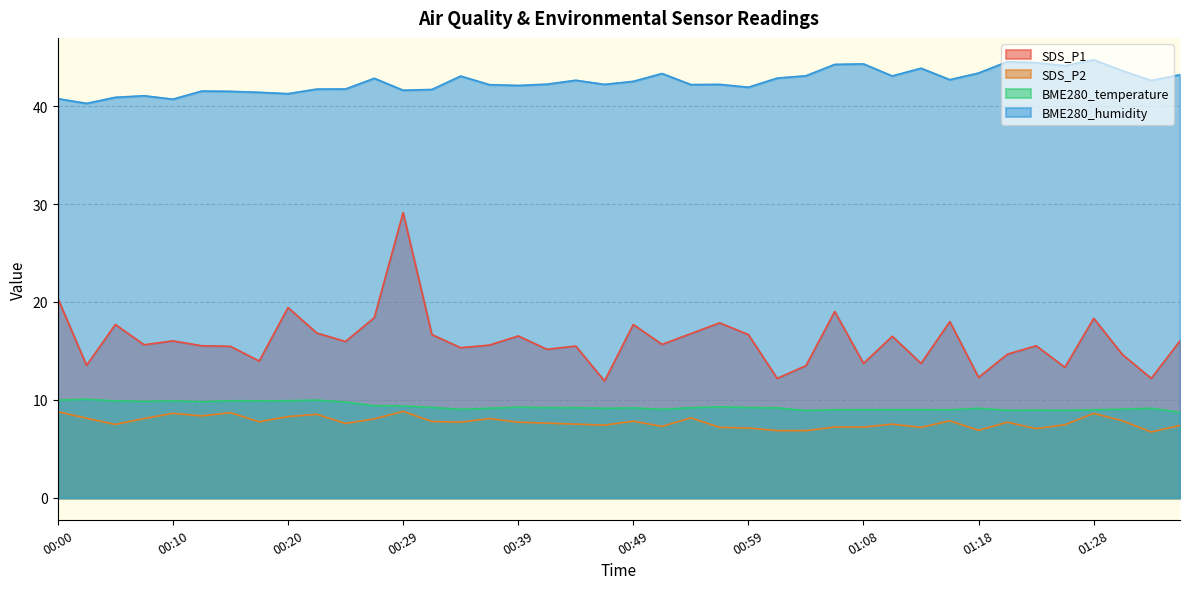

True or false: BME280_humidity and BME280_temperature cross at least once.

False